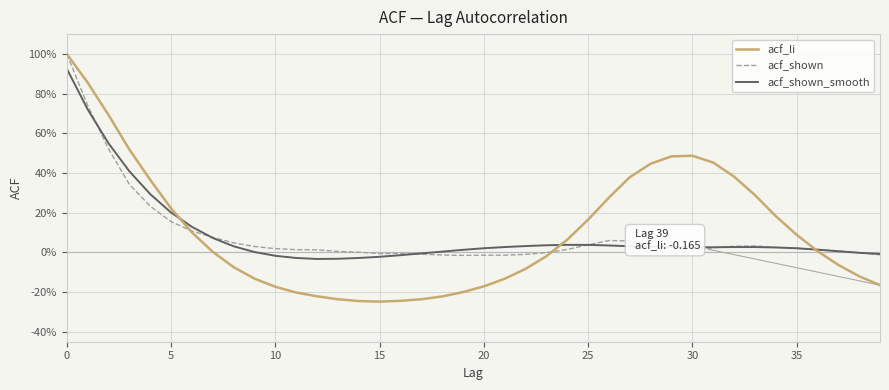

Which category has the lowest value across all series?

15